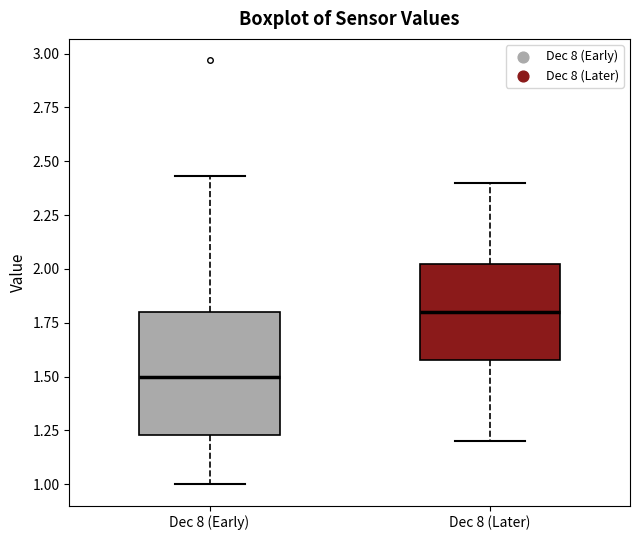

Which box has the highest median line?

Dec 8 (Later)